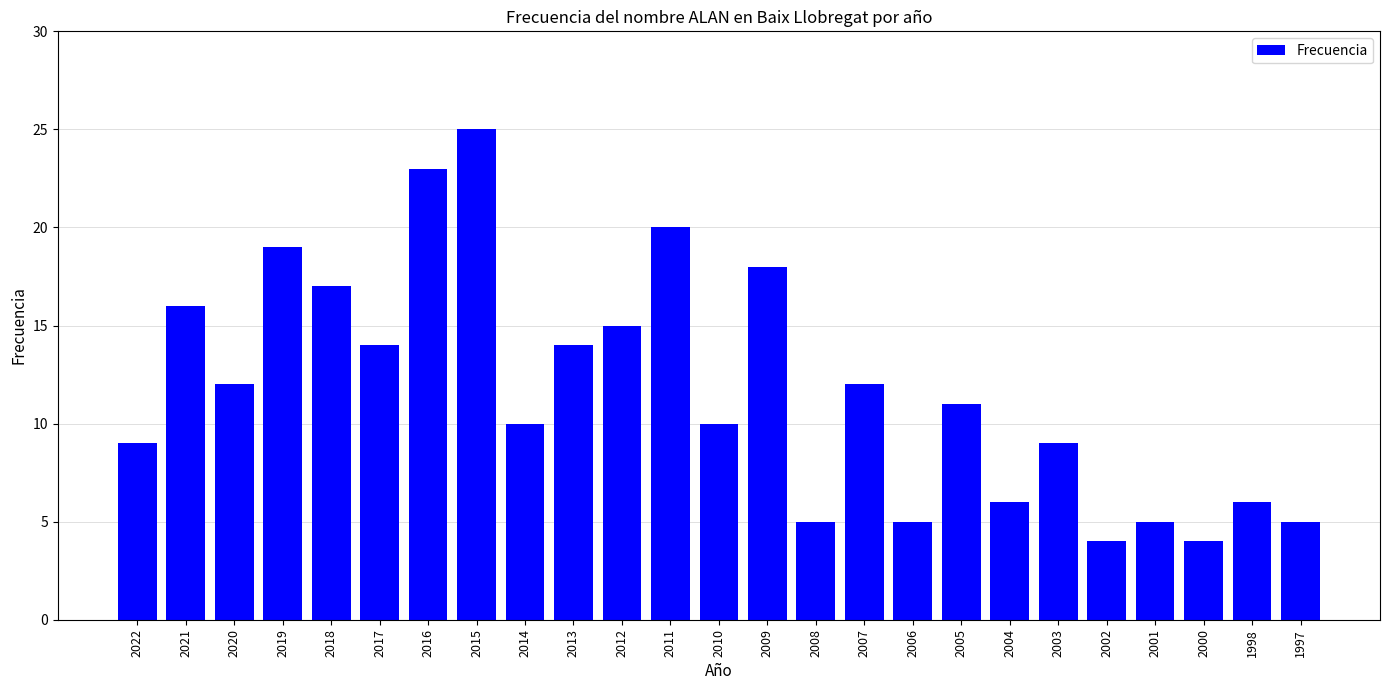

How many data points are less than 11?

12